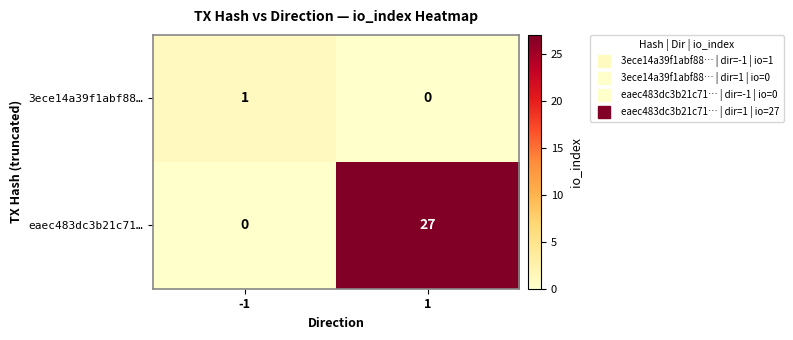

Which series has the largest range (max minus min)?

eaec483dc3b21c71…